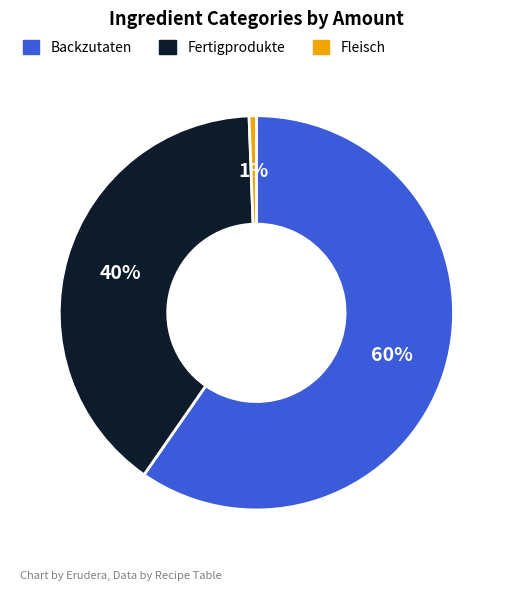

Is there a majority slice in this chart?

Yes